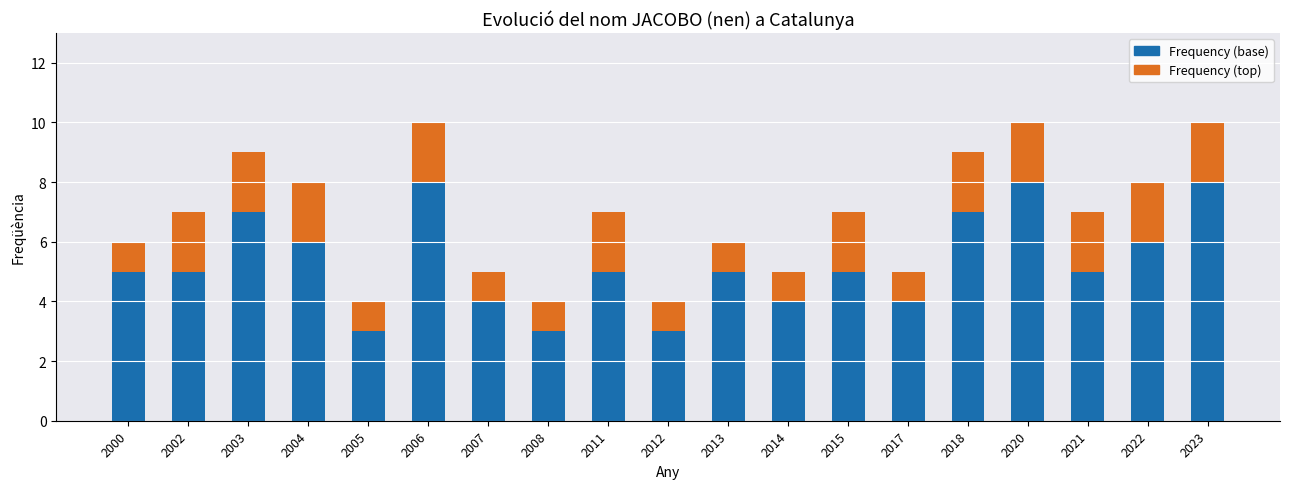

What is the difference between the maximum and minimum values in the Frequency (base) series?

5